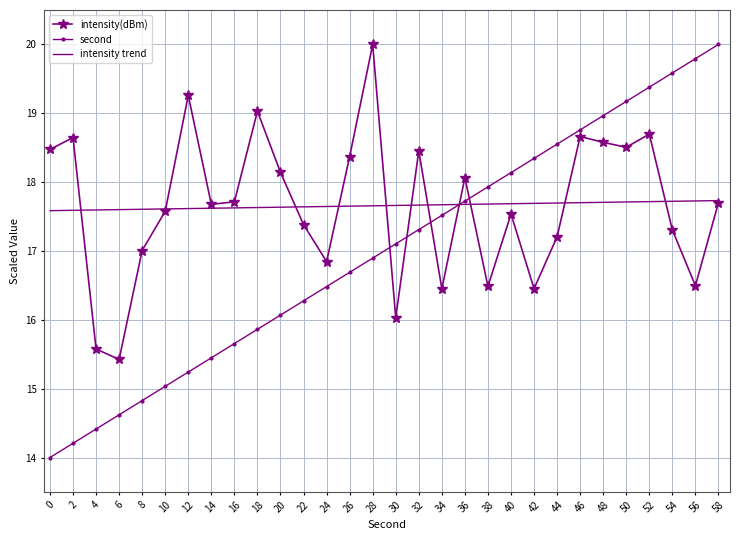

The value of second at 6 is 24.8. True or false?

False